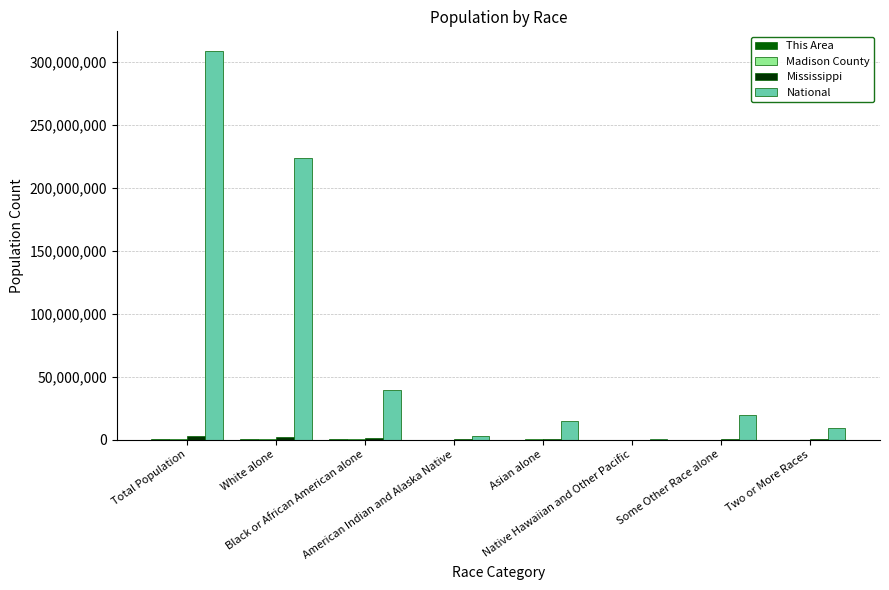

What is the highest value of the National series?

308745538